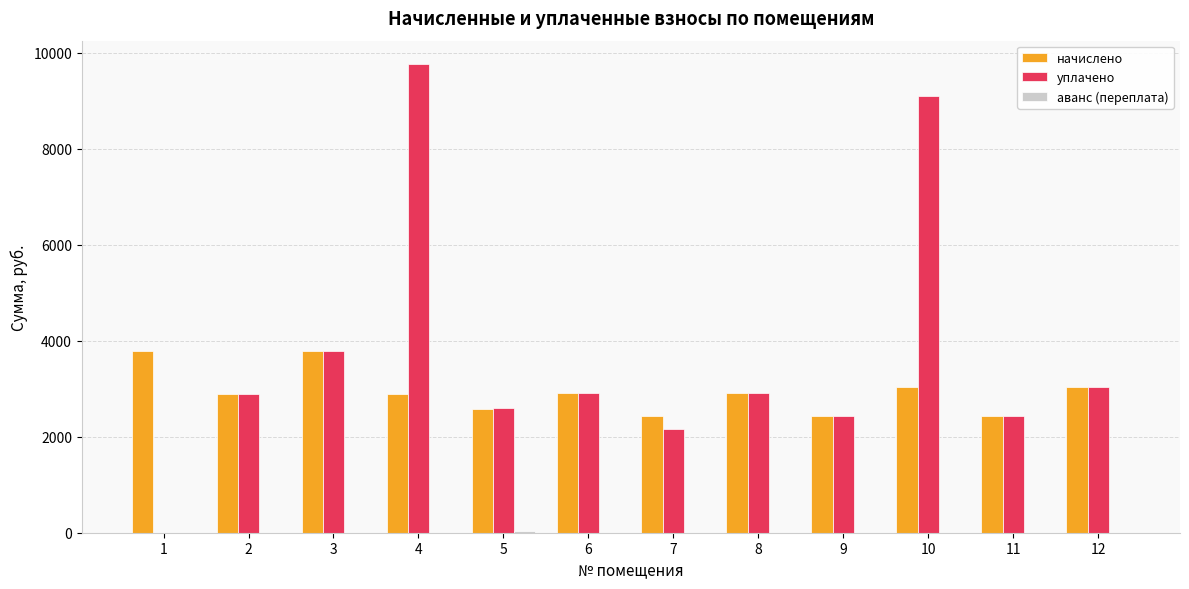

Which series has the largest total across all categories?

уплачено